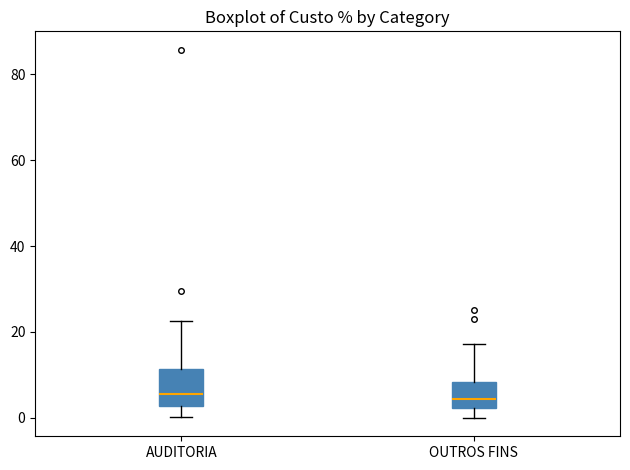

Comparing the boxes themselves (not the whiskers), which one is the tallest?

AUDITORIA